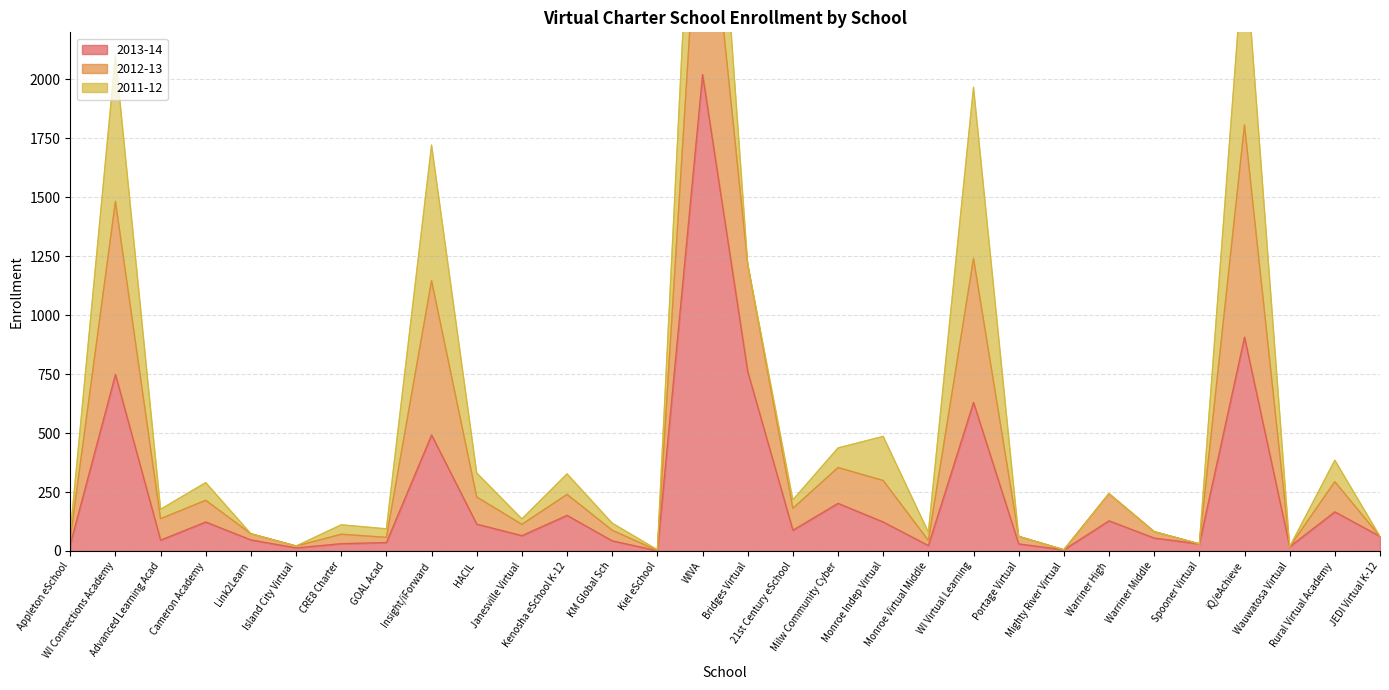

What is the difference between the maximum and minimum values in the 2012-13 series?

3893